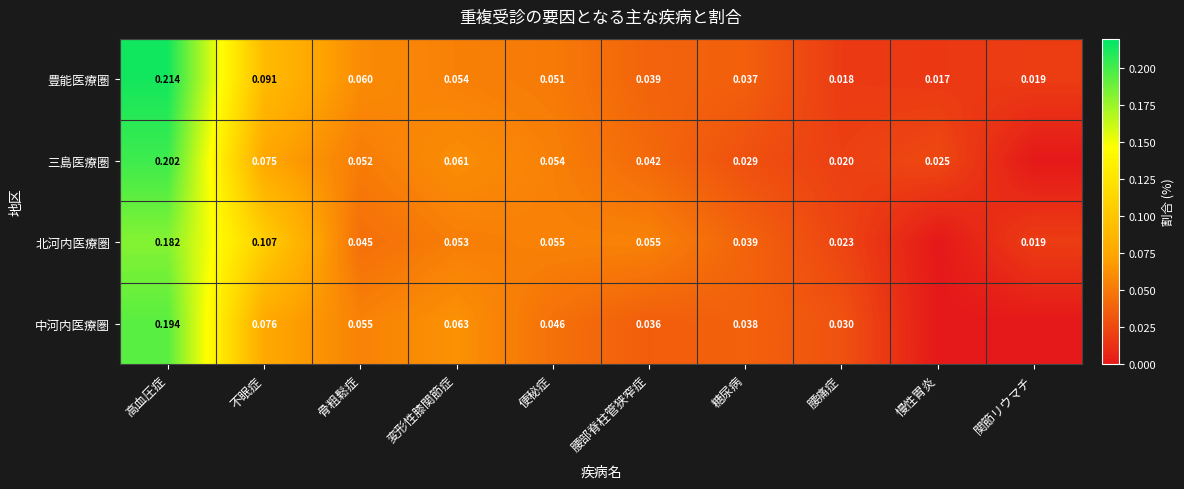

Which series changed the most between 高血圧症 and 糖尿病?

豊能医療圏